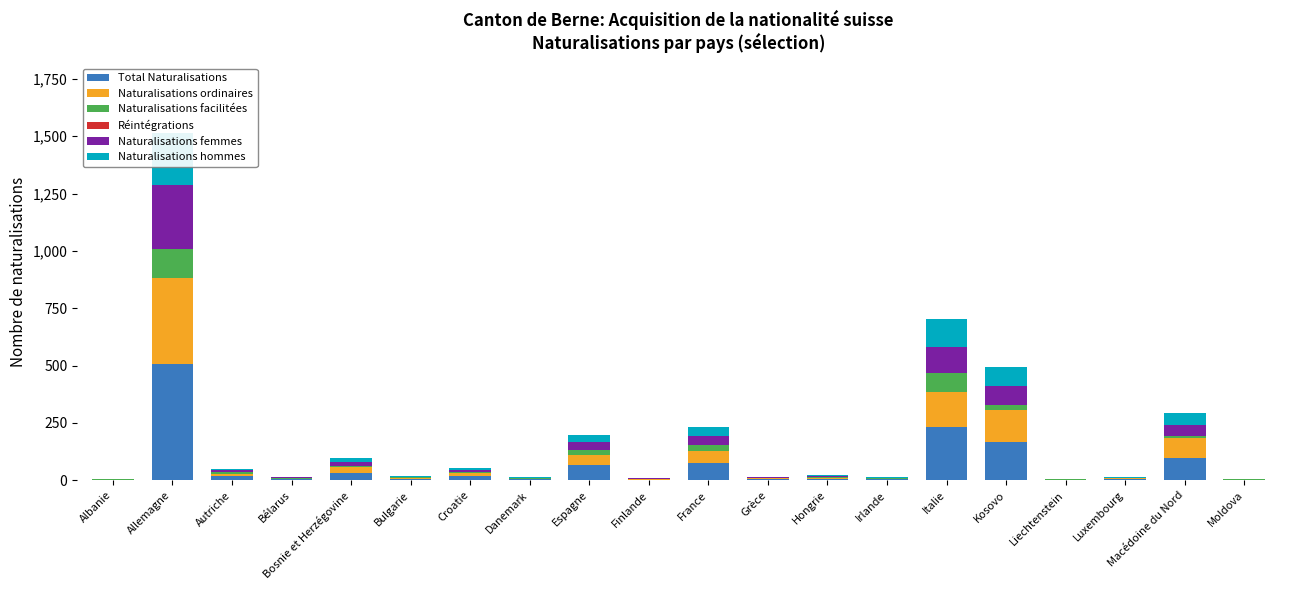

How many distinct data groups are displayed?

6